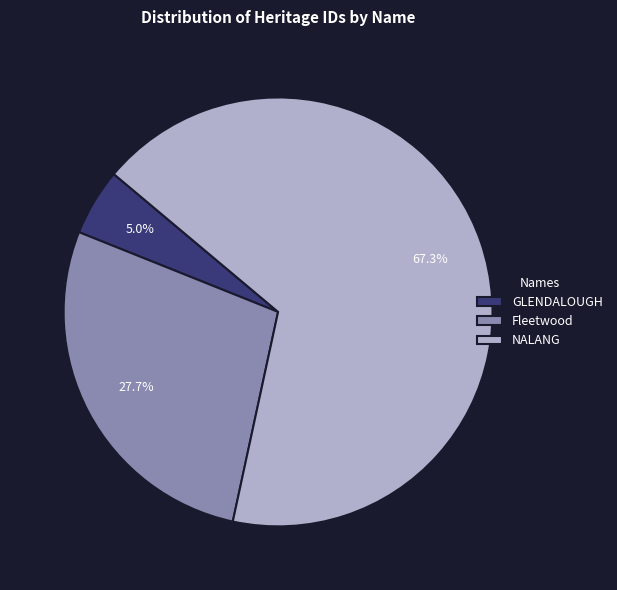

Between Fleetwood and NALANG, which is larger?

NALANG